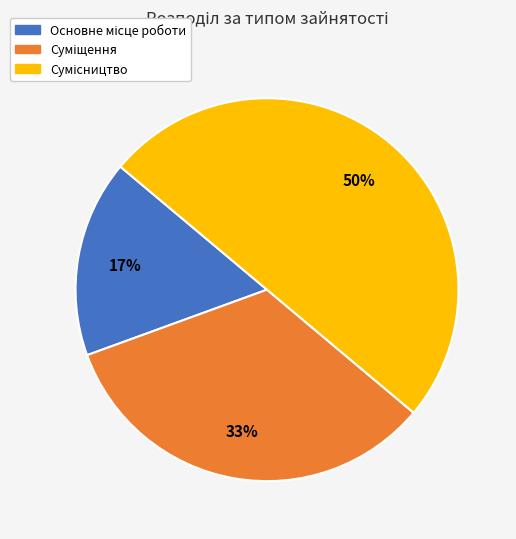

To the nearest percent, what is the average slice percentage?

33%